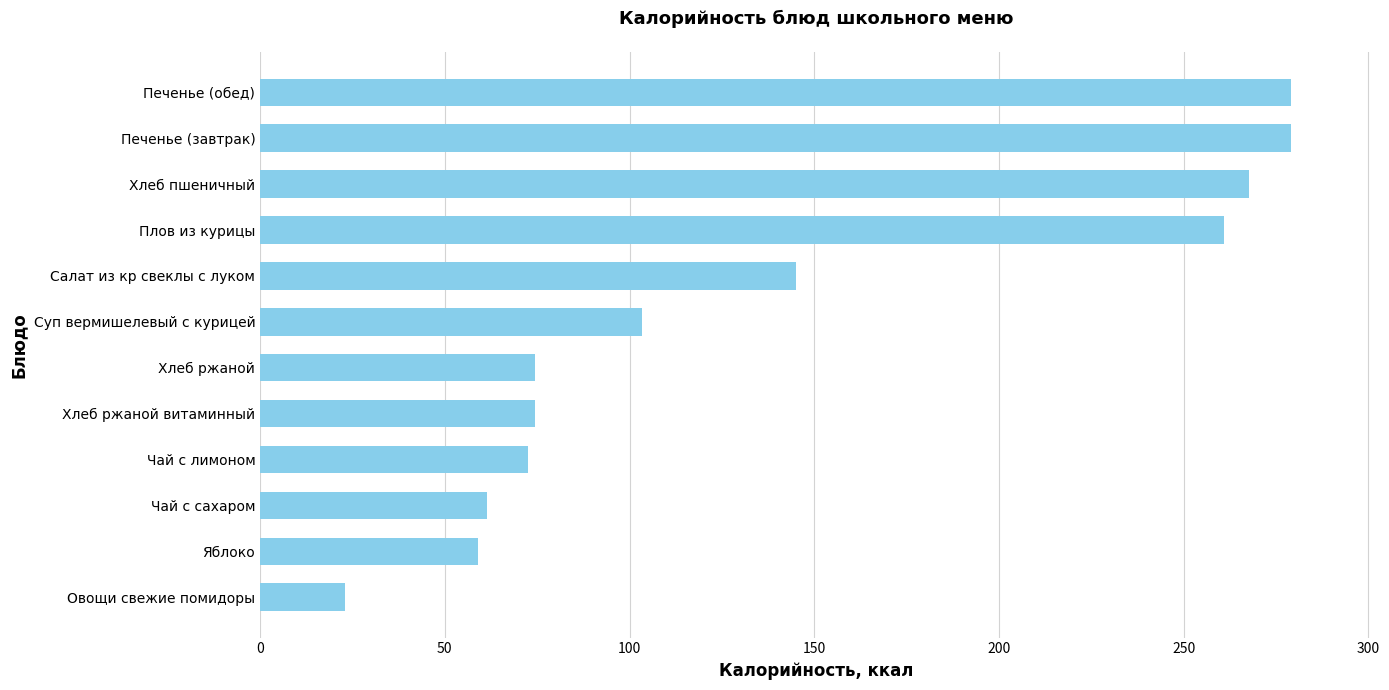

Is it true that the value at Плов из курицы is 261.0?

True